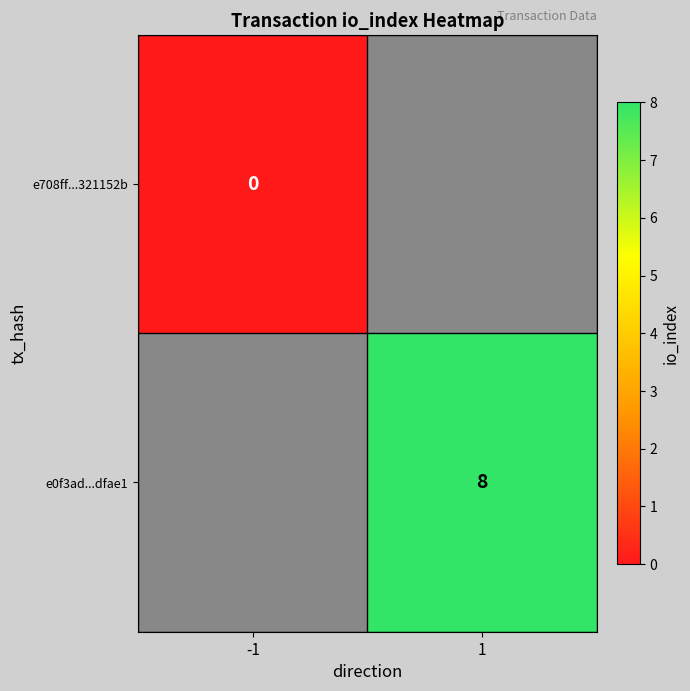

Is it true that e0f3ad...dfae1 equals 5 at 1?

False